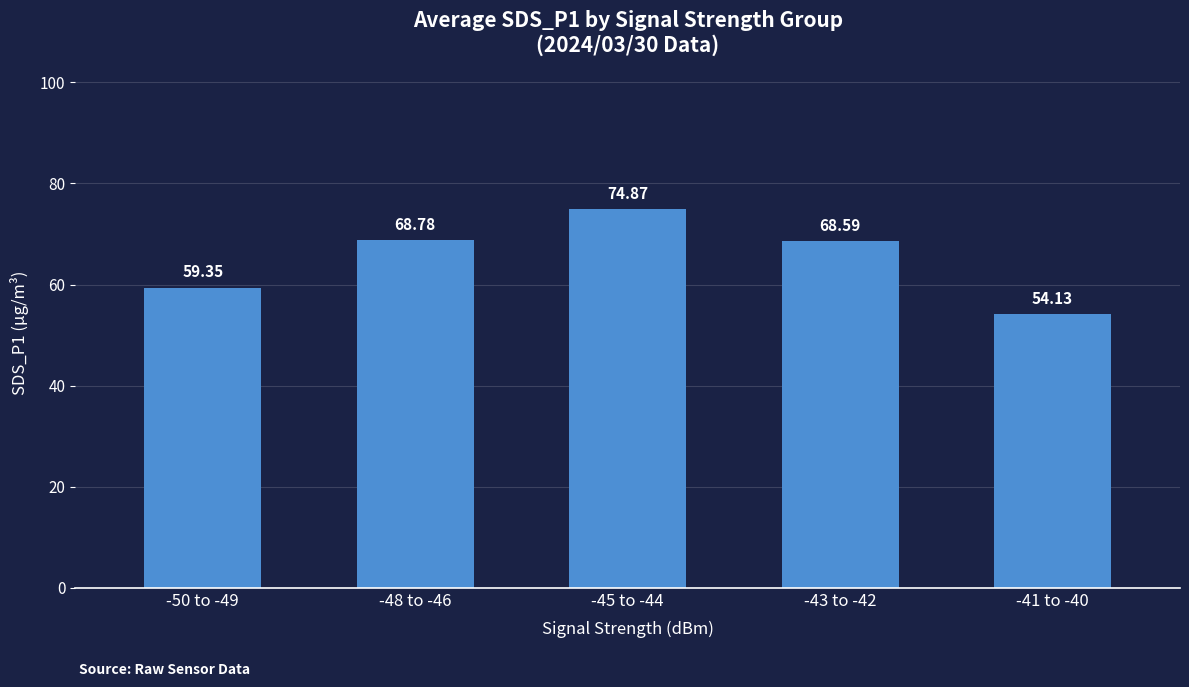

List the labels in order of value, smallest first.

-41 to -40, -50 to -49, -43 to -42, -48 to -46, -45 to -44